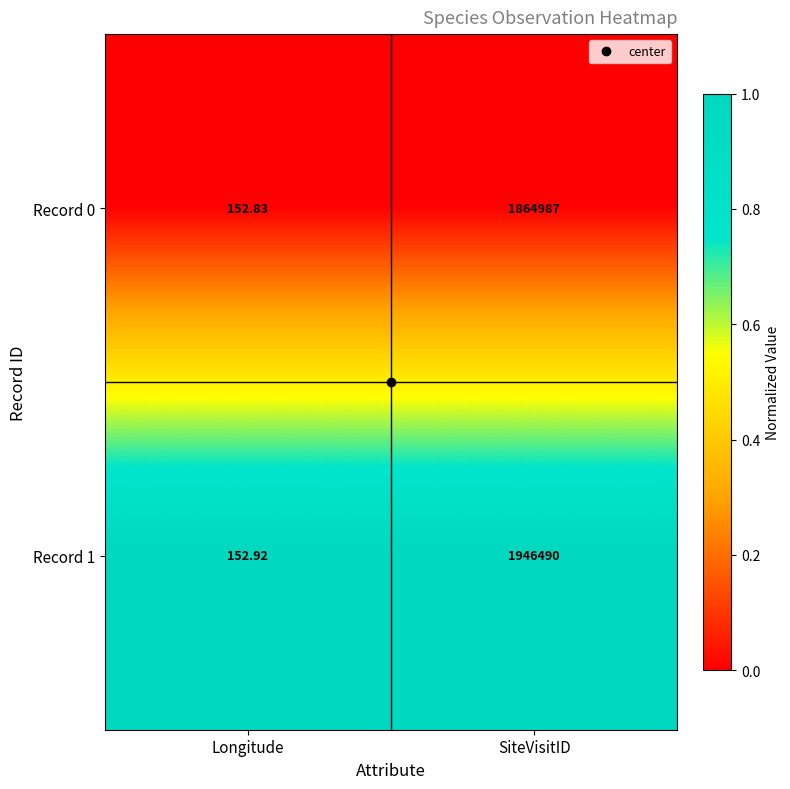

List the labels in order of Record 0 value, largest first.

SiteVisitID, Longitude